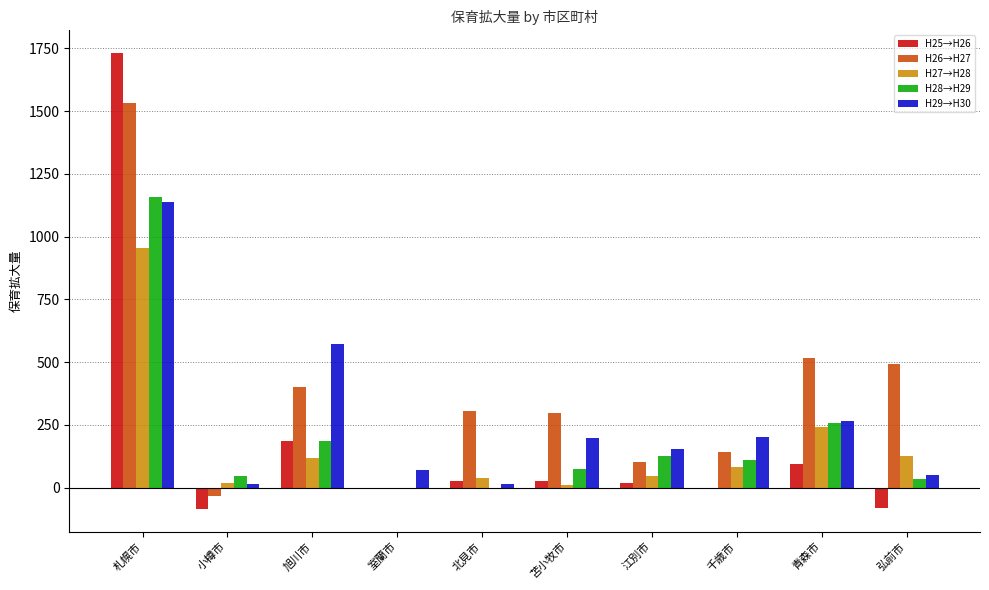

The value of H26→H27 at 北見市 is 304. True or false?

True